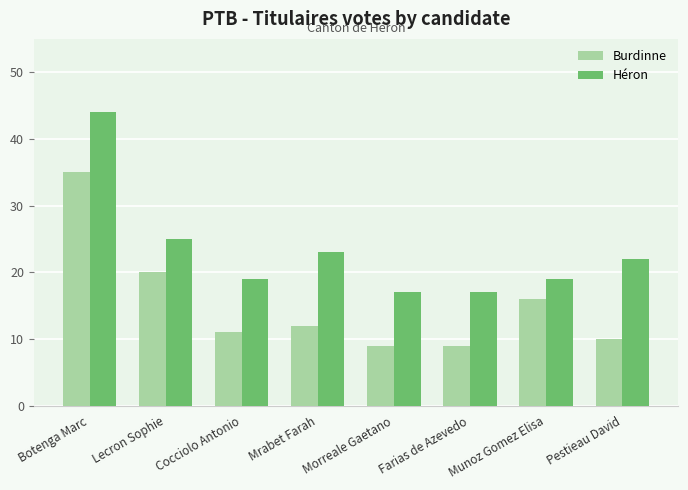

What is the sum of the Burdinne values at Cocciolo Antonio and Mrabet Farah?

23